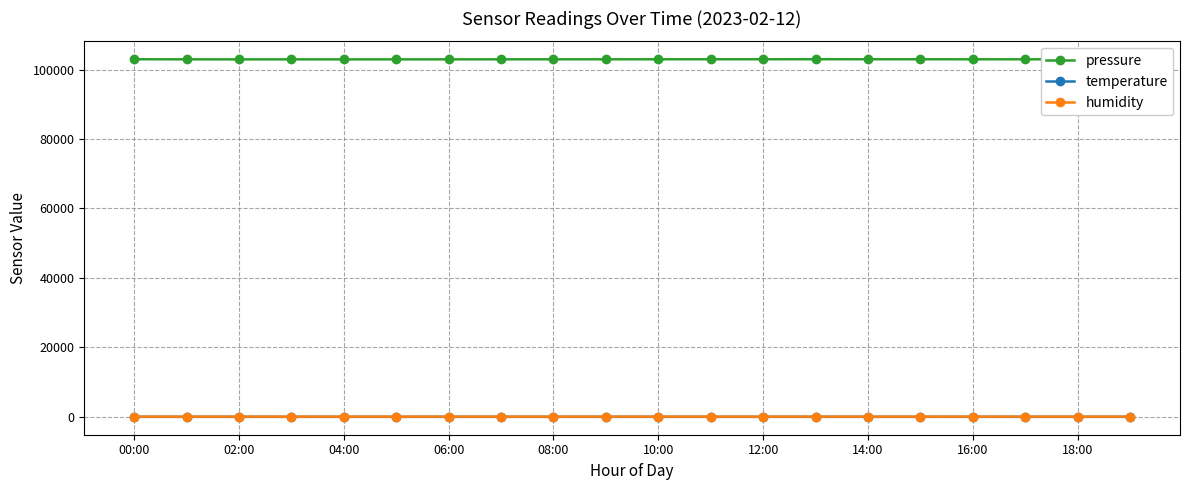

Which series has the largest total across all categories?

pressure